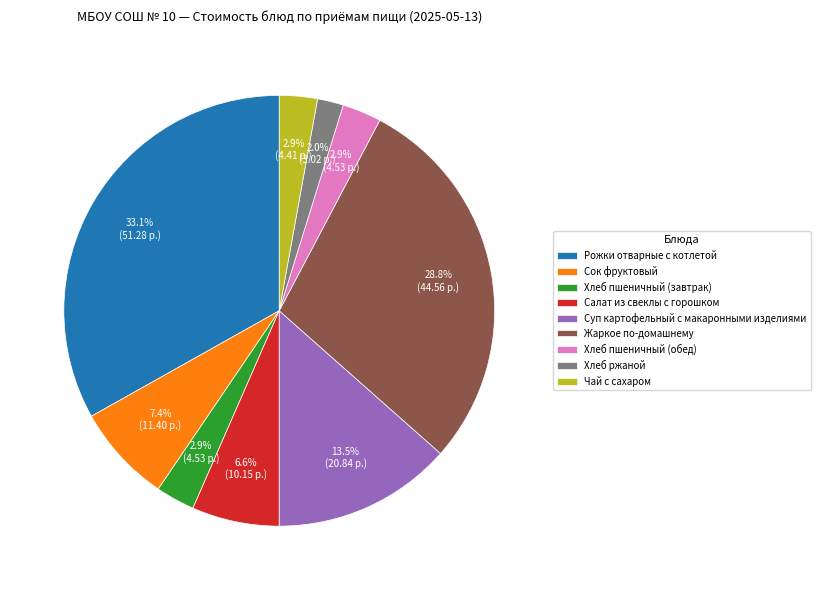

How many segments does this pie chart have?

9